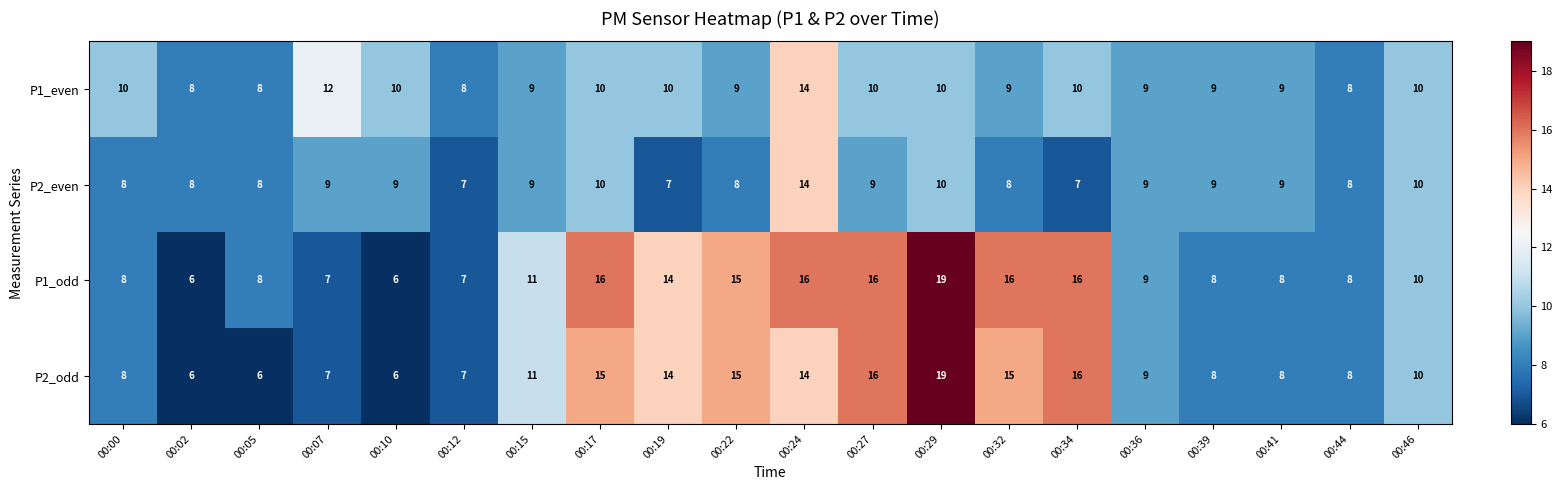

True or false: P1_even has a value of 9 at 00:39.

True